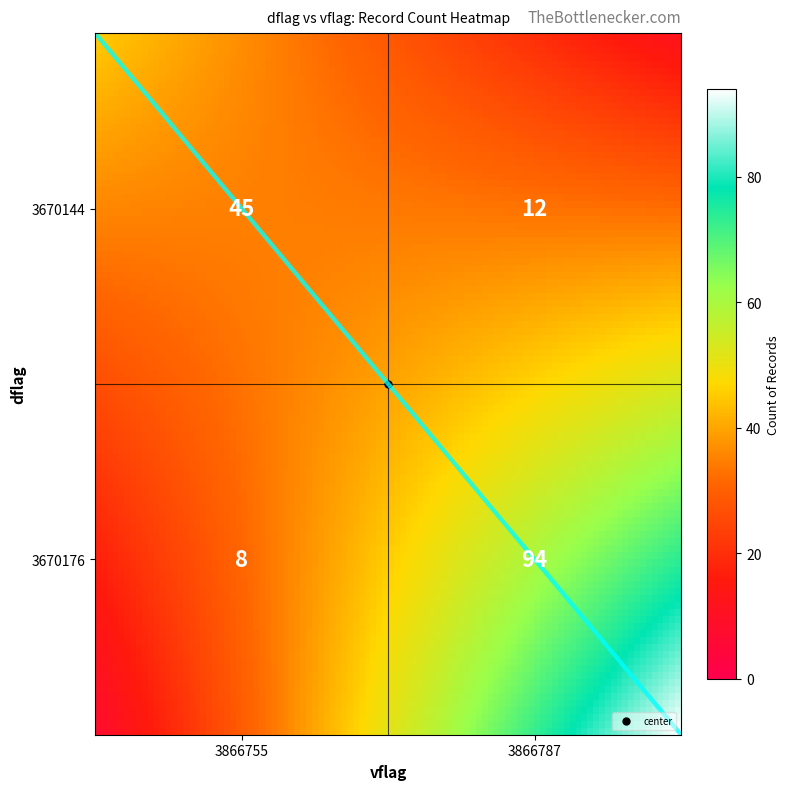

List the labels in order of value, smallest first.

3670176_3866755, 3670144_3866787, 3670144_3866755, 3670176_3866787